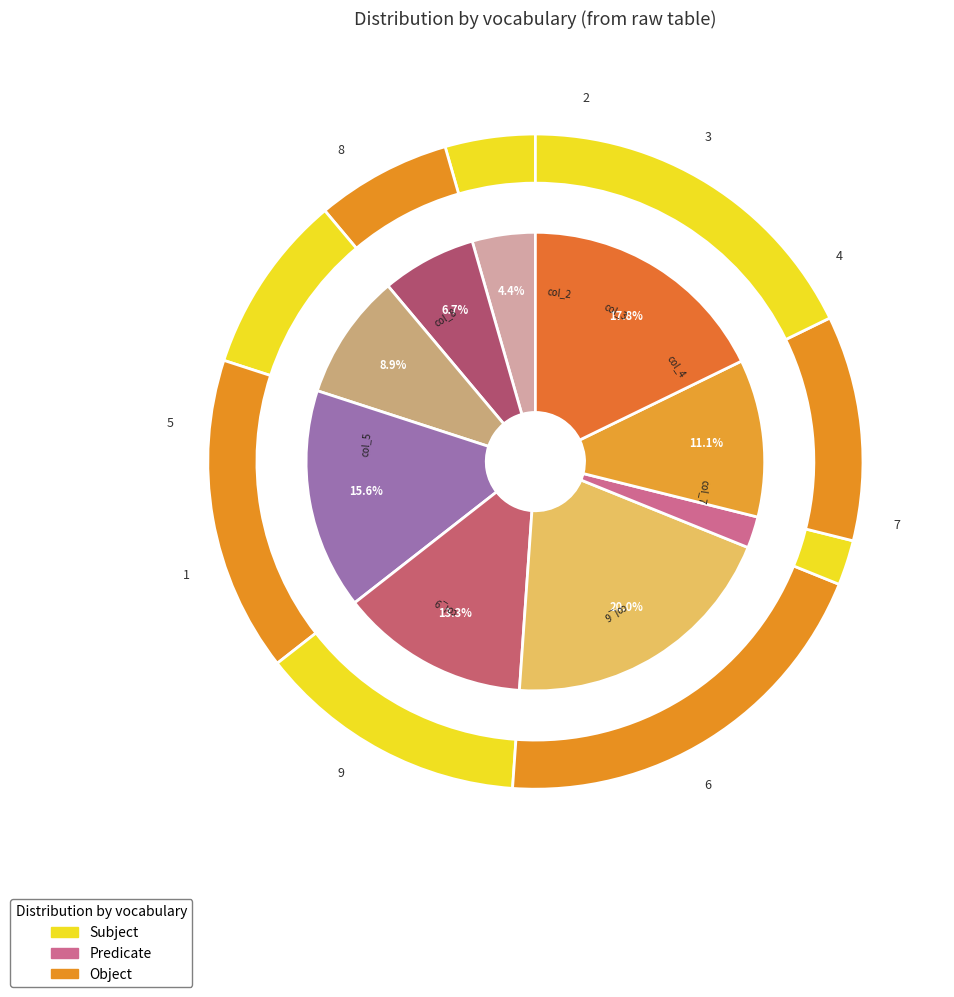

How many segments does this pie chart have?

9